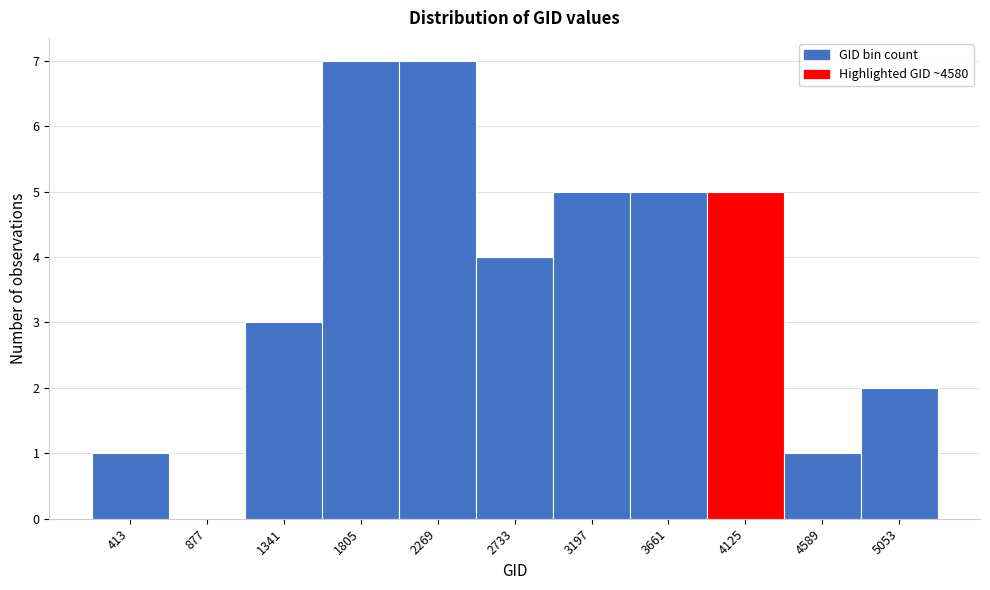

Reading right to left, extract all data points from this chart.

5053=2	4589=1	4125=5	3661=5	3197=5	2733=4	2269=7	1805=7	1341=3	877=0	413=1